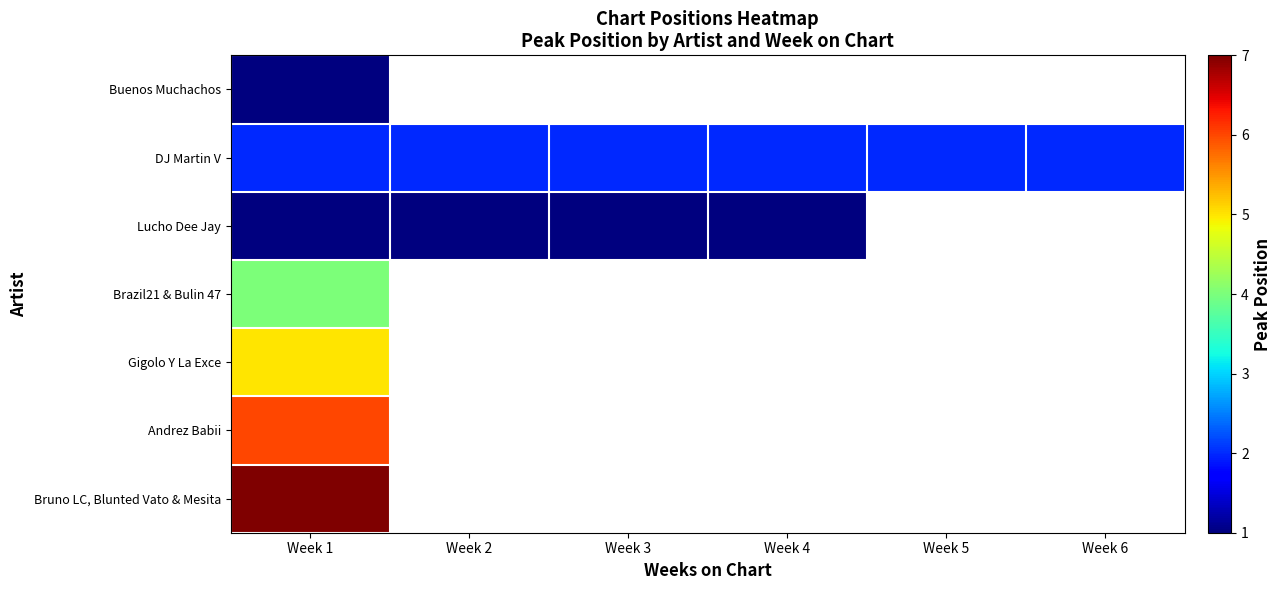

What is the lowest value of the Buenos Muchachos series?

1.0